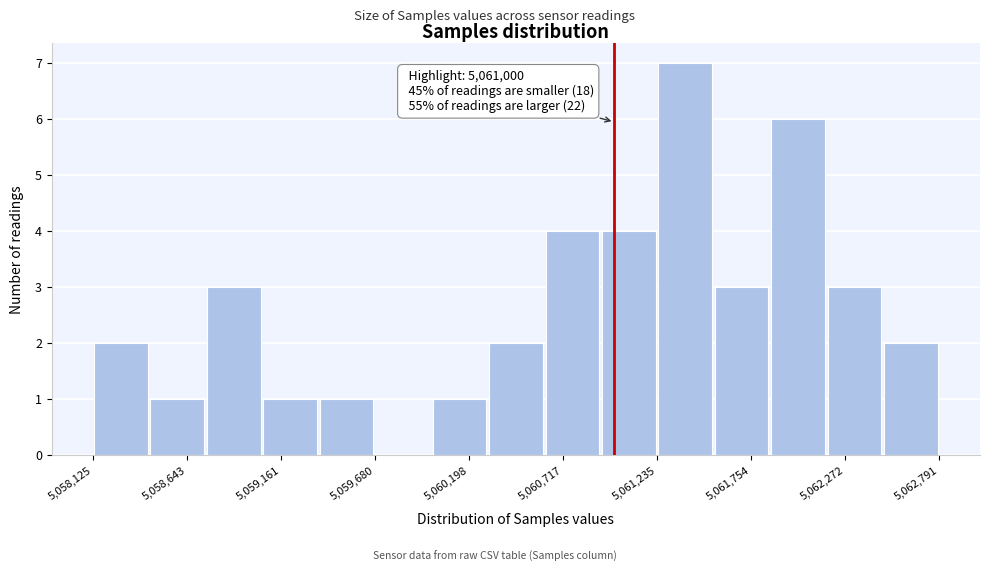

Around what value on the x-axis is the tallest bar? Give the approximate position of its centre, as read against the axis.

5061400